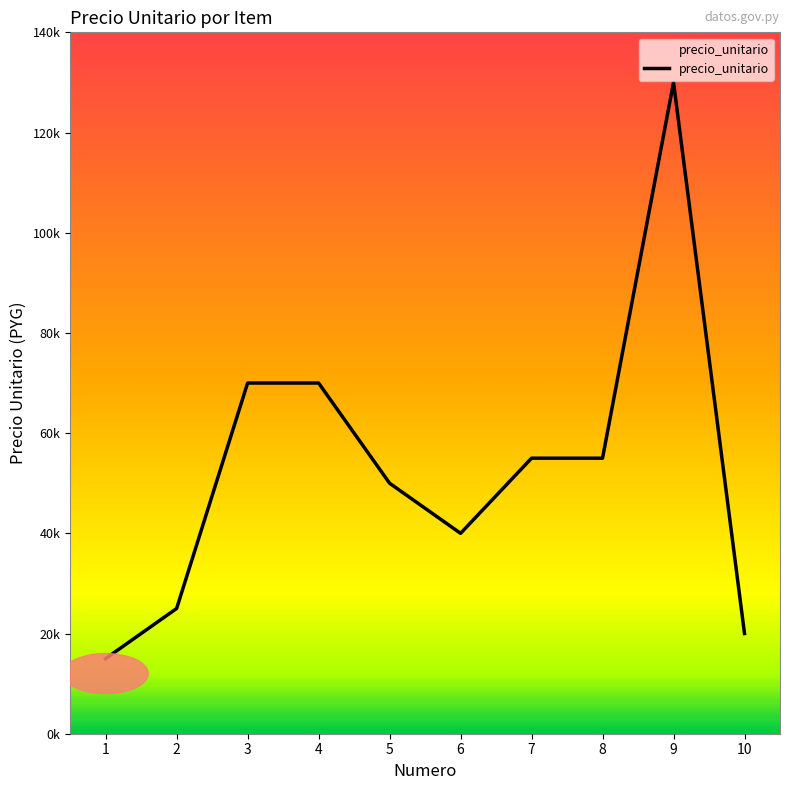

Where does the data first go above 55000?

3